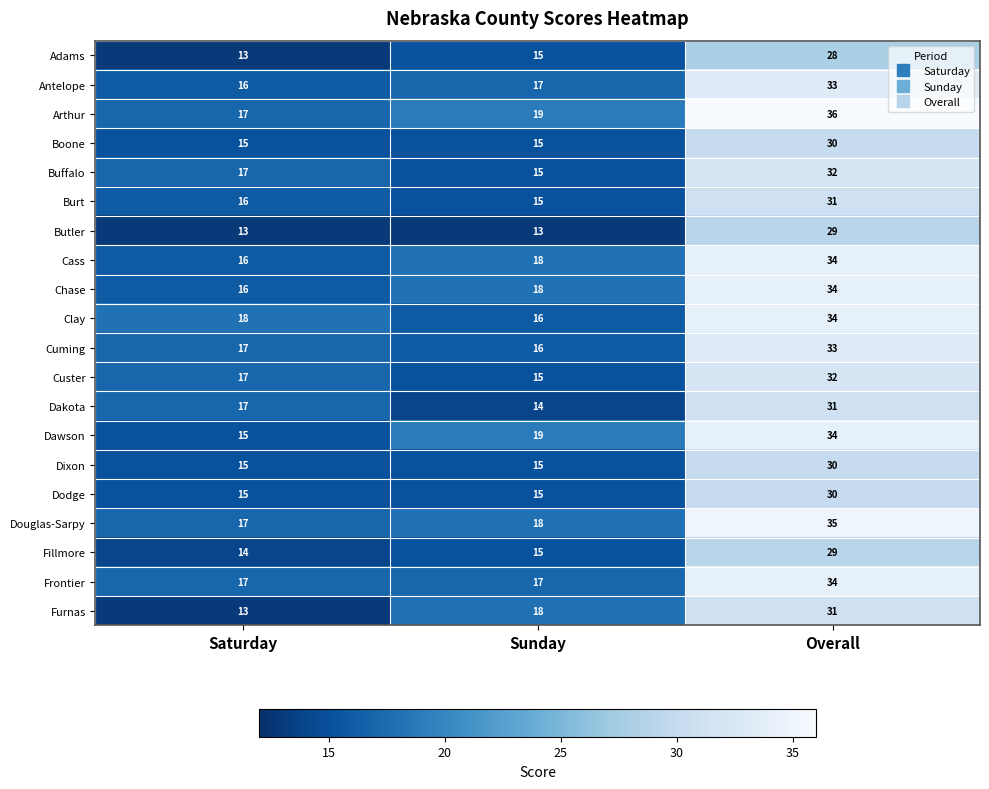

Is it true that Fillmore equals 17 at Overall?

False